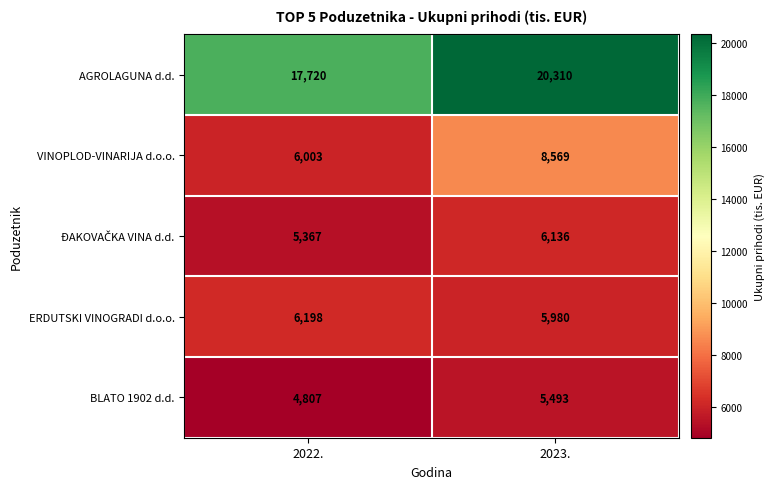

What is the sum of the BLATO 1902 d.d. values at 2023. and 2022.?

10300